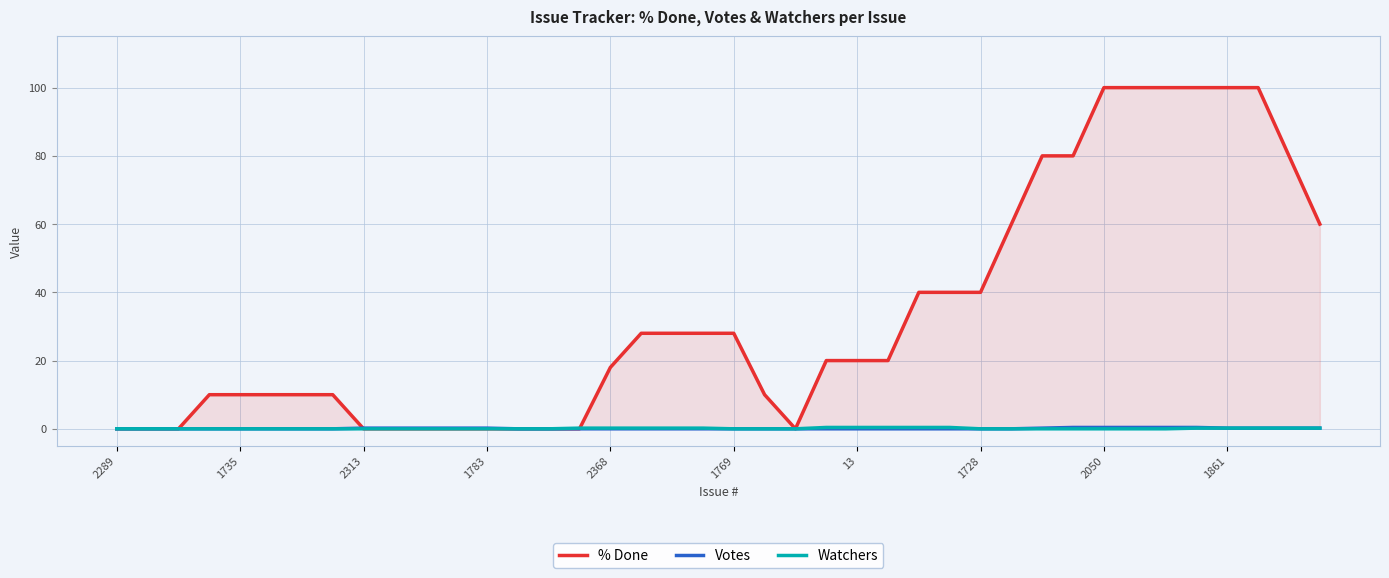

True or false: Watchers and Votes intersect in this chart.

False